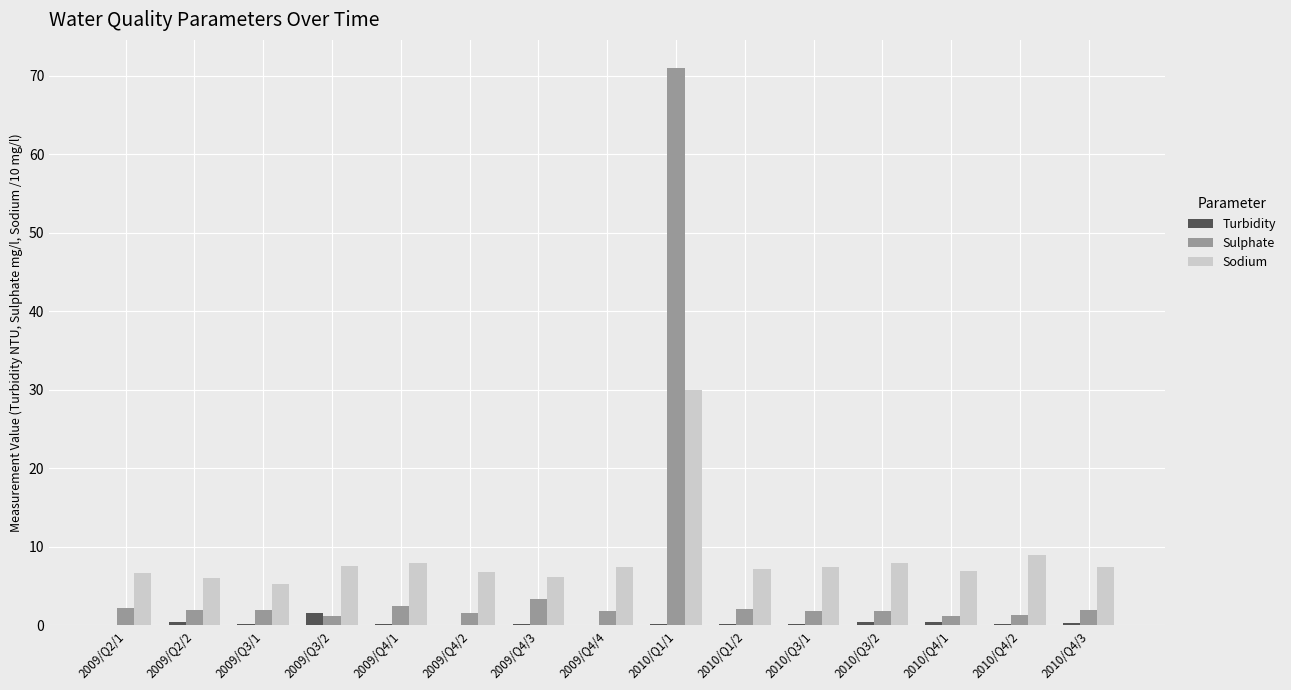

What is the maximum value shown in the chart?

71.0